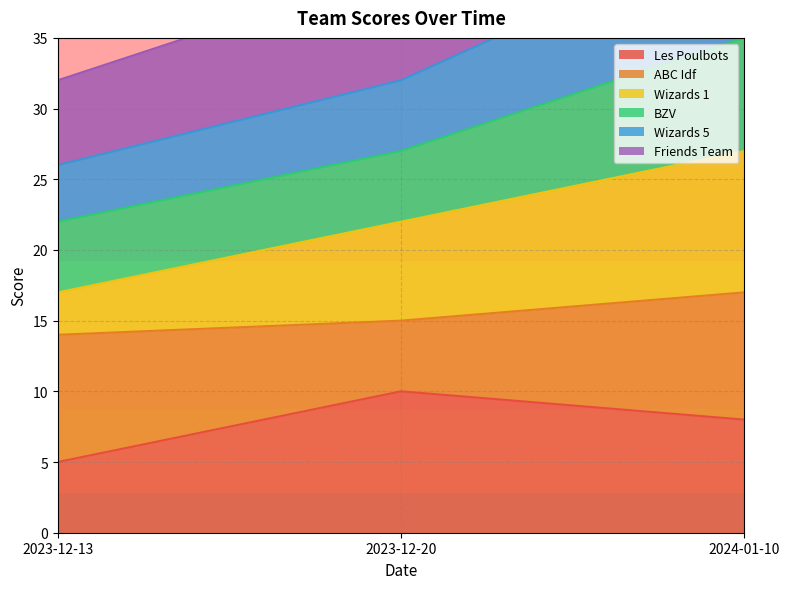

List the labels in order of Les Poulbots value, largest first.

2023-12-20, 2024-01-10, 2023-12-13